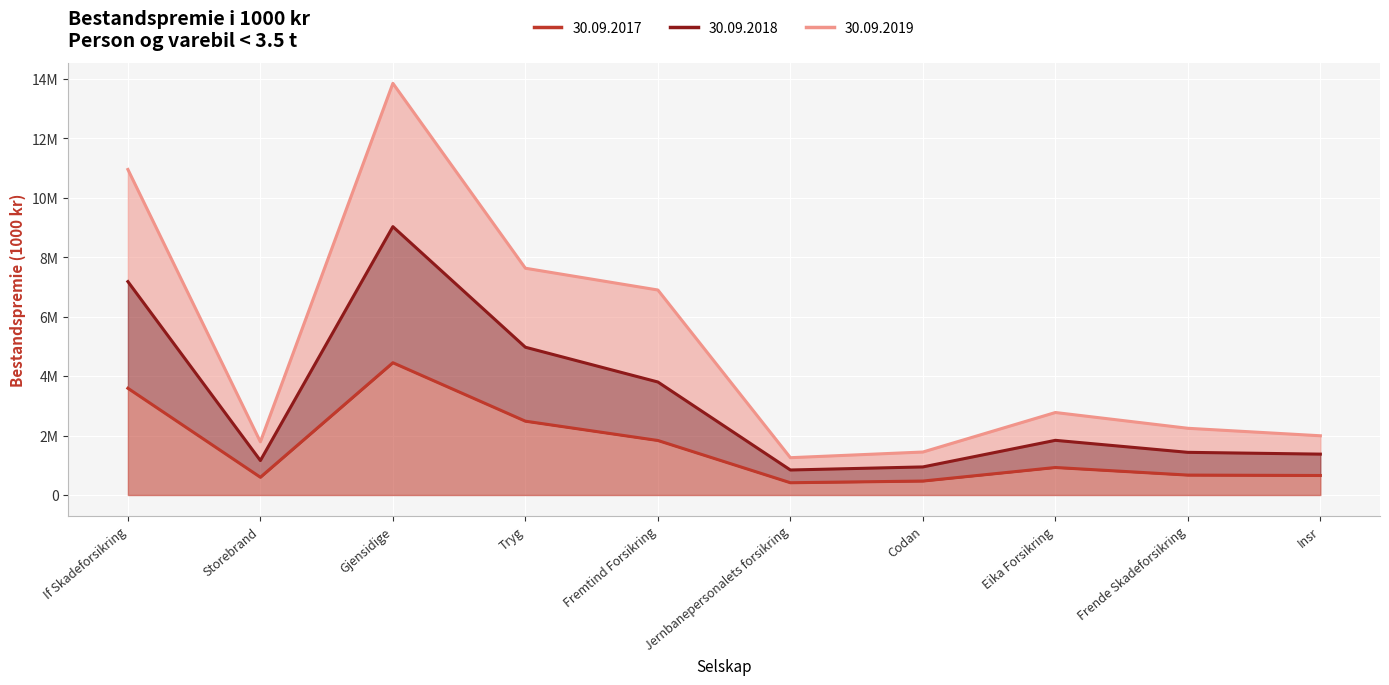

Rank the series by their average value, from highest to lowest.

Bestandspremie 30.09.2019, Bestandspremie 30.09.2018, Bestandspremie 30.09.2017